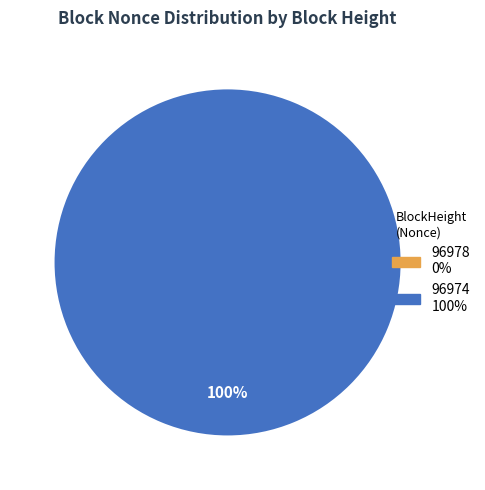

To the nearest percent, what is the difference between the 96974 and 96978 slice percentages?

100%